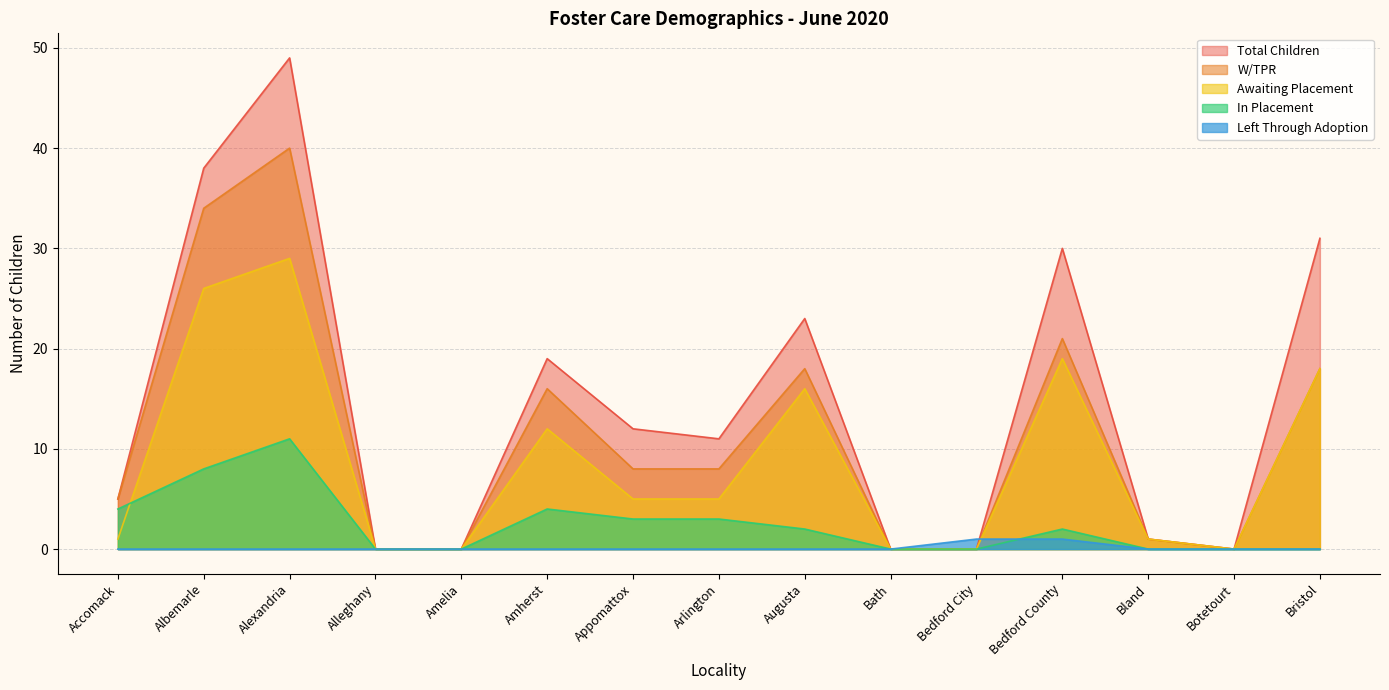

True or false: In Placement and Total Children cross at least once.

False